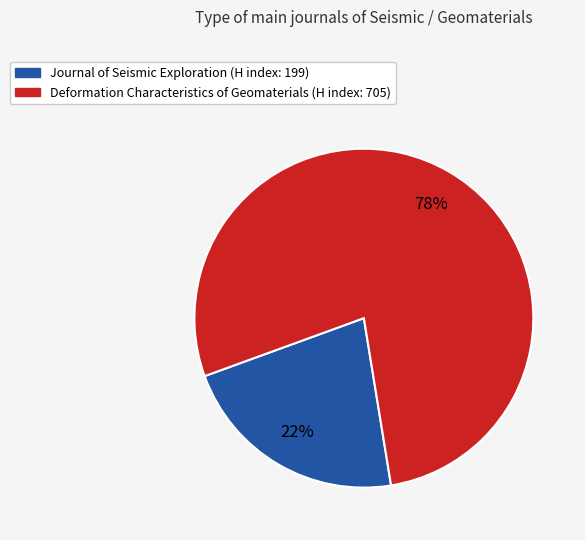

Which has a higher value, Deformation Characteristics of Geomaterials or Journal of Seismic Exploration?

Deformation Characteristics of Geomaterials